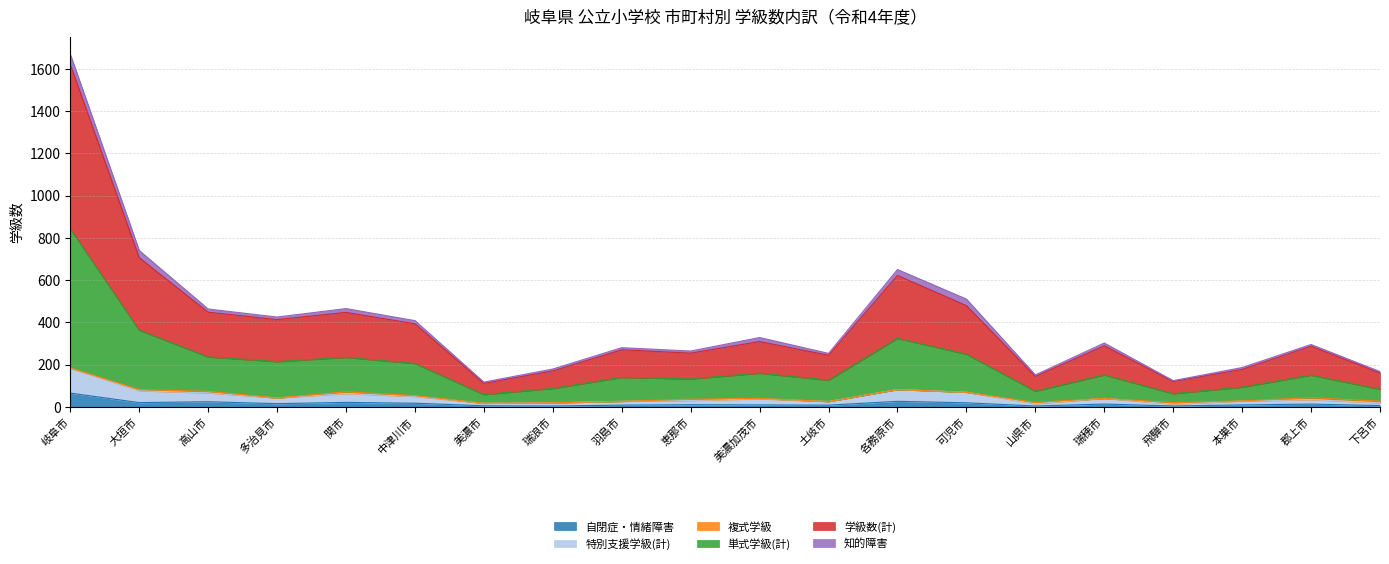

How many interior local valleys does the 特別支援学級(計) series have?

5